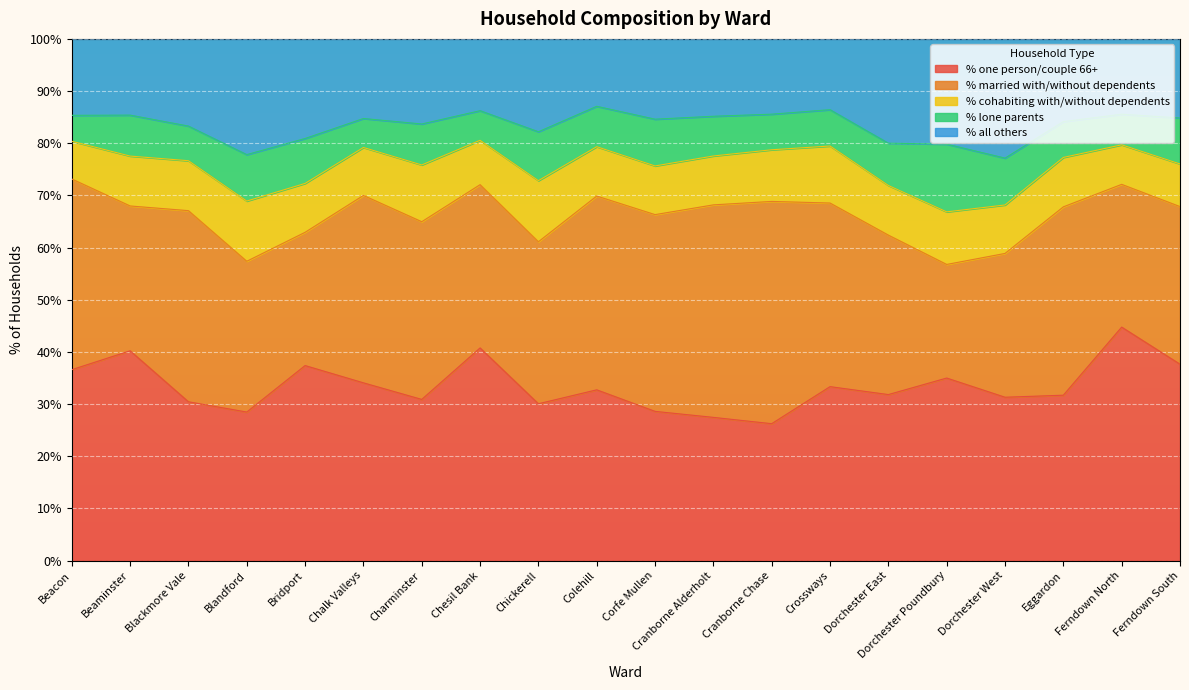

At how many categories does at least one series exceed 8?

20